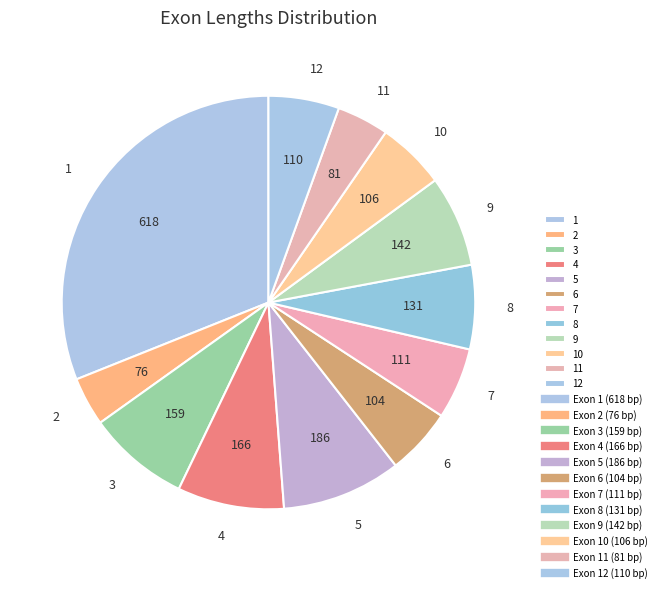

Approximately how many times larger is the value at 9 compared to 10?

1.3